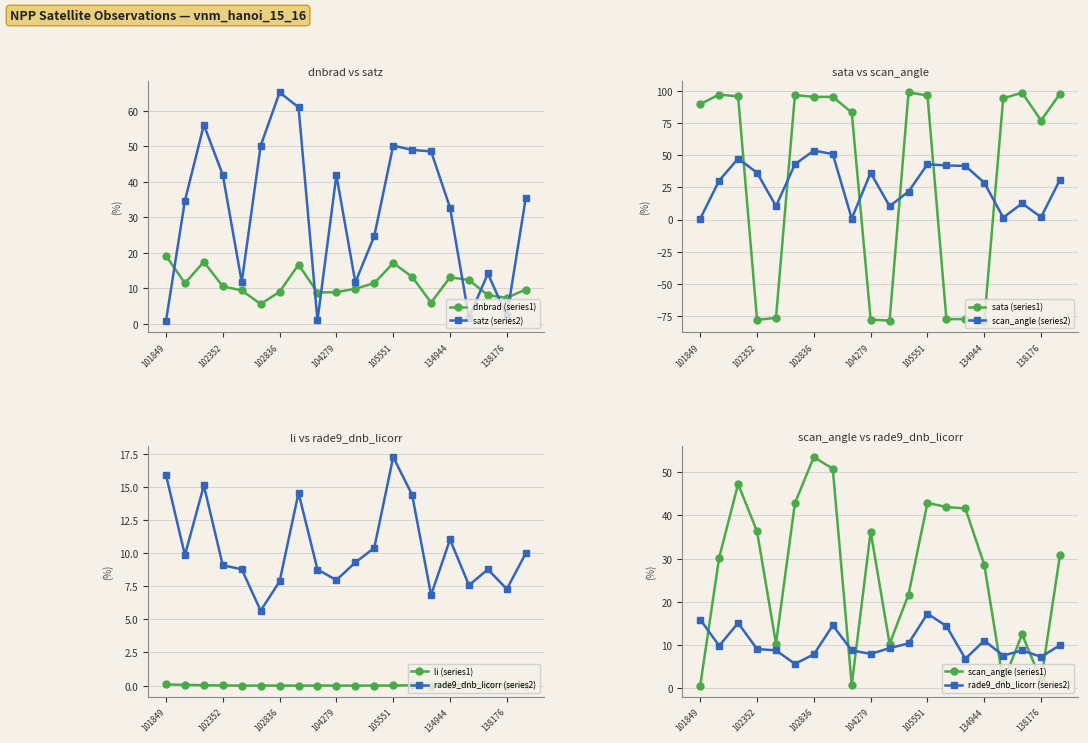

Between 102100 and 102715, which is larger?

102100